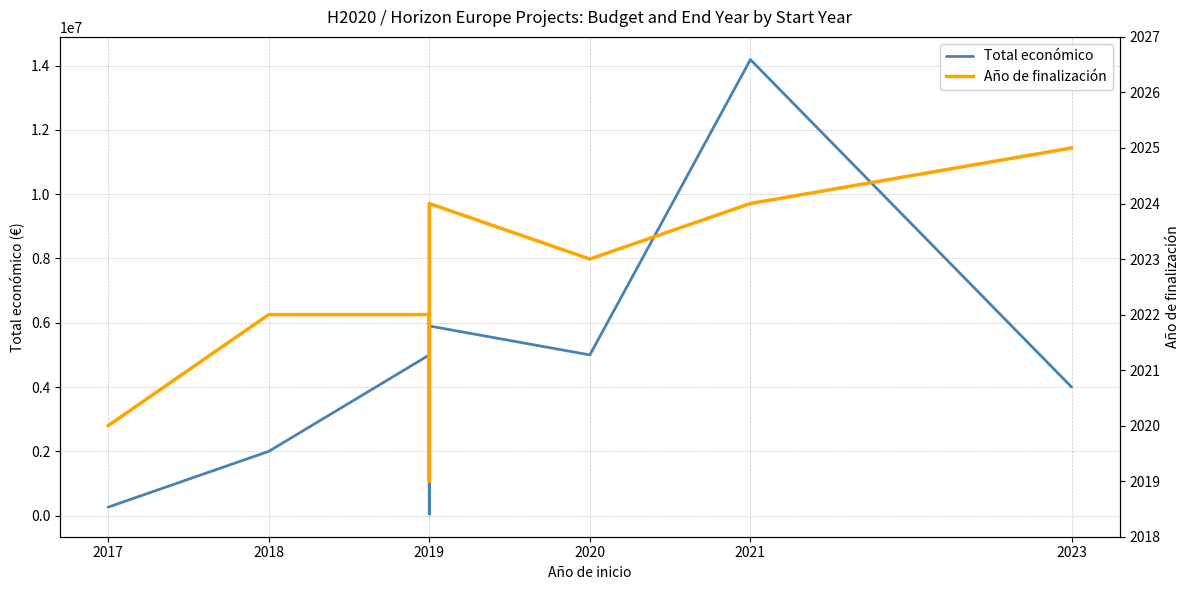

The Total económico series shows 263440 at 2017. True or false?

True